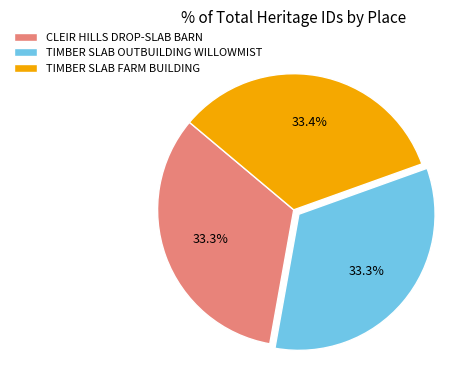

Is it true that TIMBER SLAB OUTBUILDING WILLOWMIST is 33% of the pie?

True